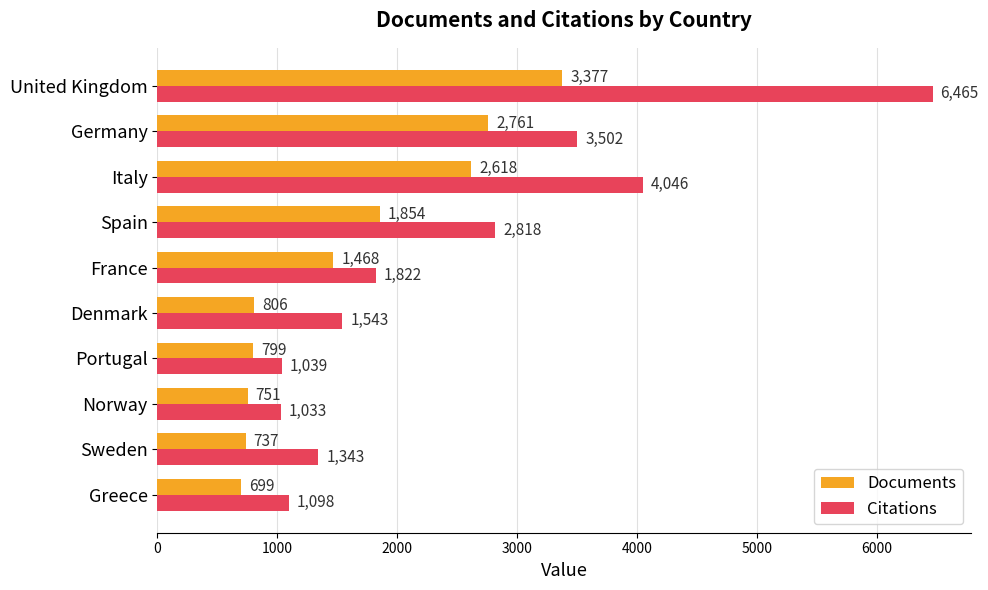

The Citations series shows 1461 at Portugal. True or false?

False